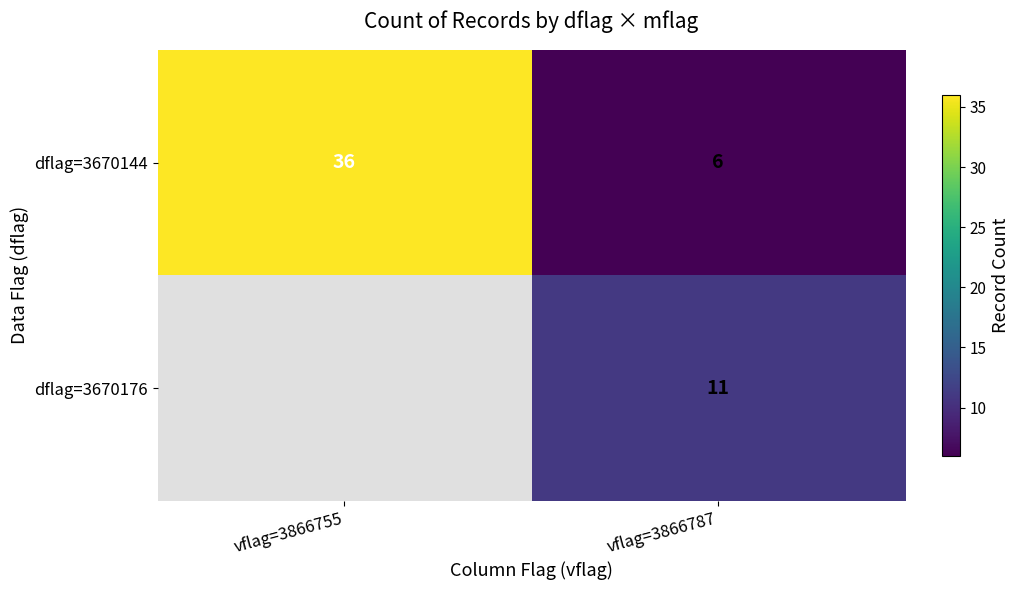

What is the smallest value displayed?

6.0